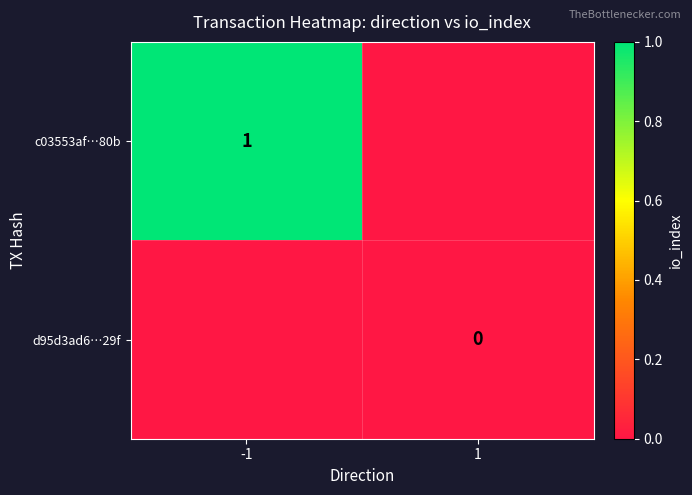

List the series in order of their peak value, highest first.

c03553af…80b, d95d3ad6…29f